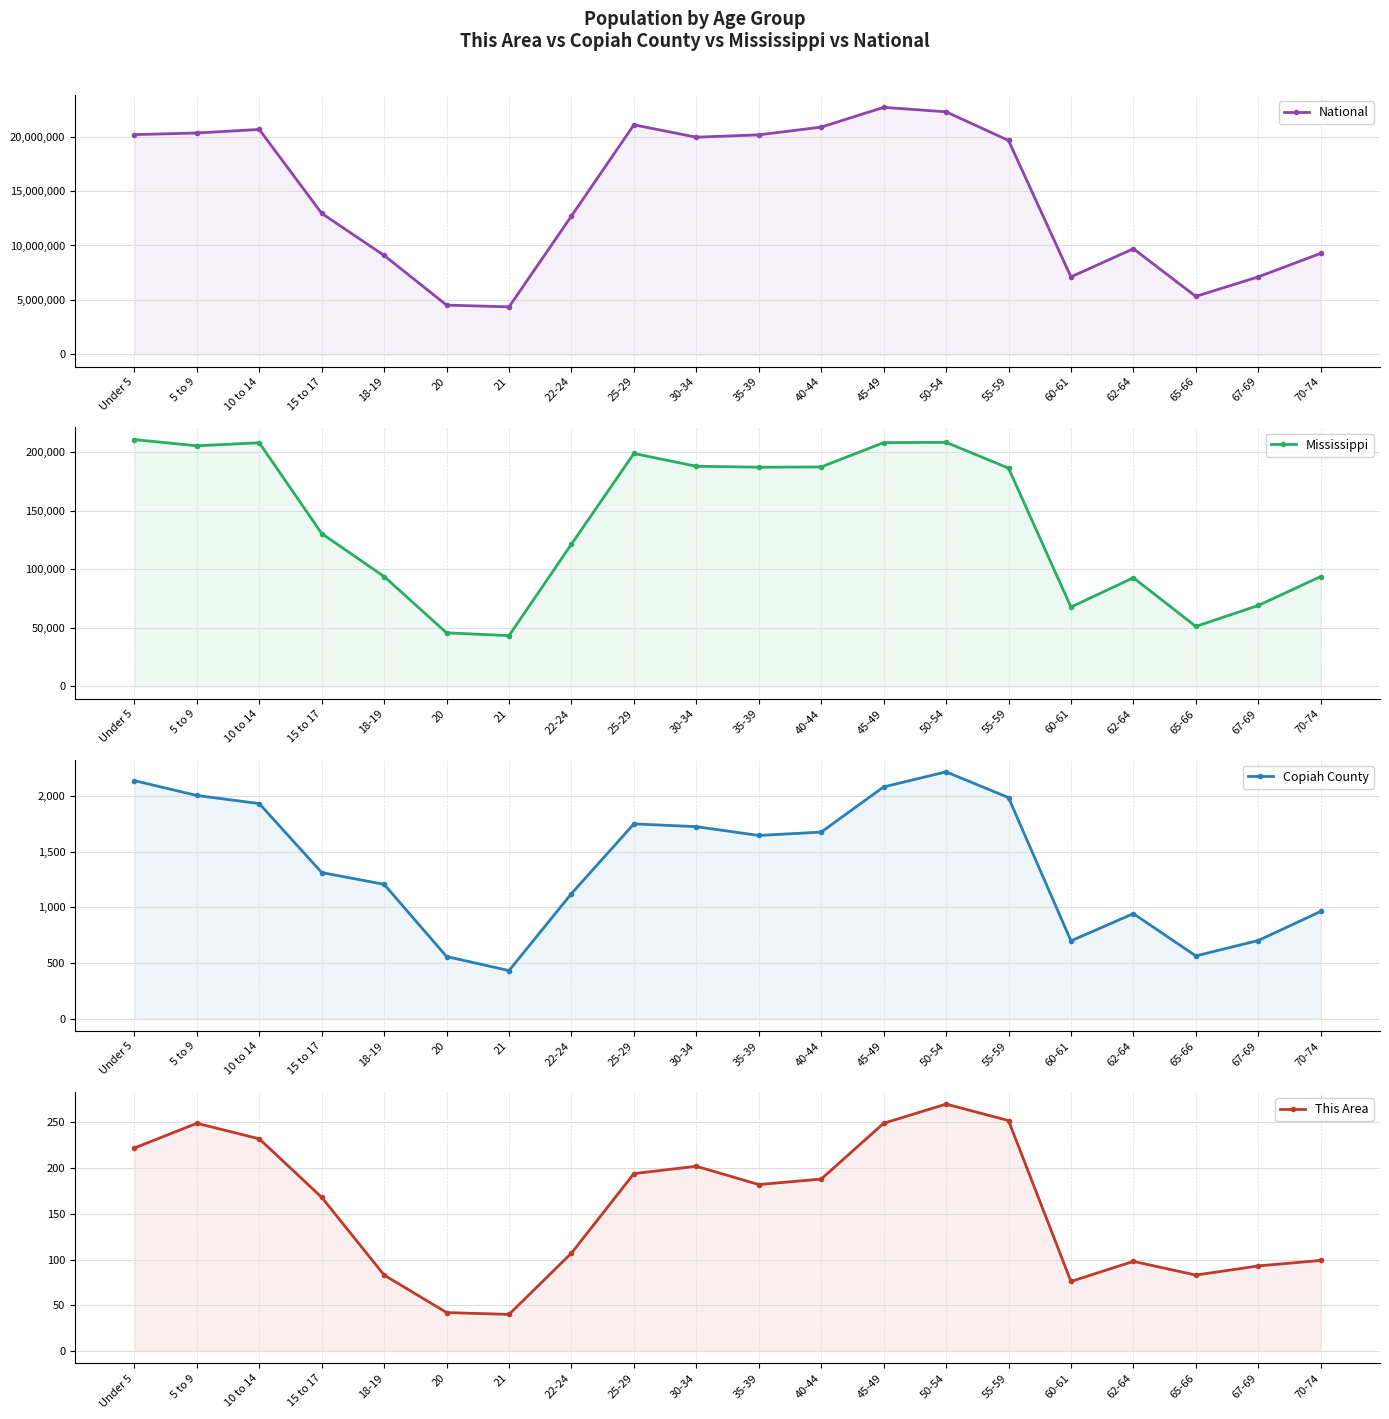

What are all the series names shown in the legend?

National, Mississippi, Copiah County, This Area